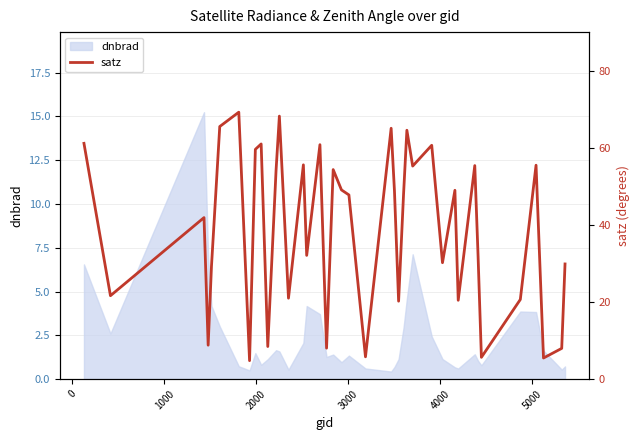

How many lines are shown in the chart?

1